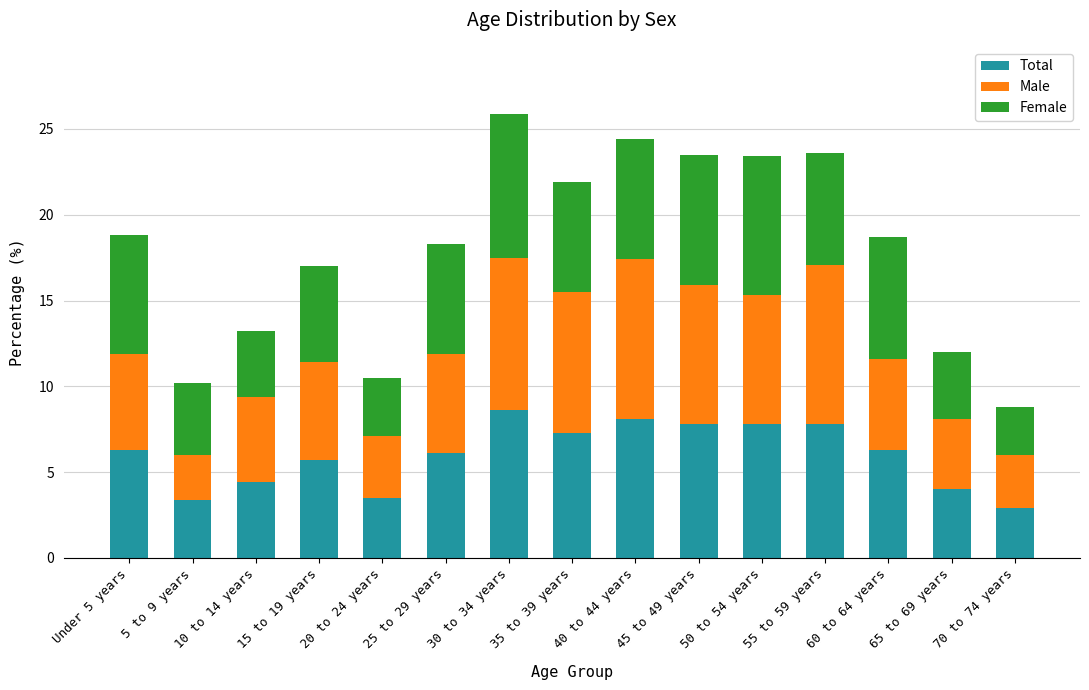

What is the total value across all series at 30 to 34 years?

25.9